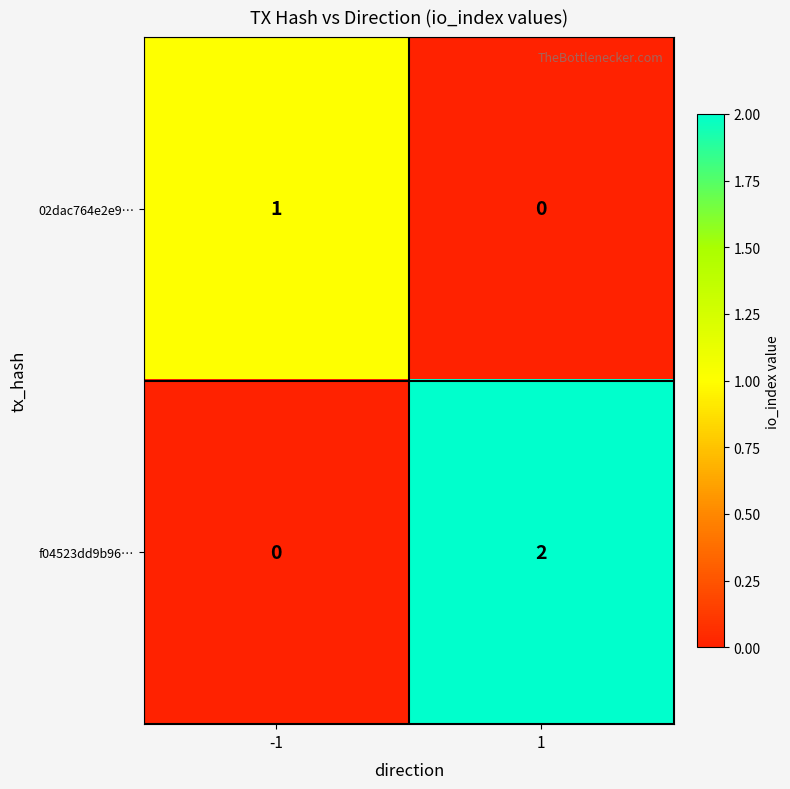

How many data points does each series have?

2